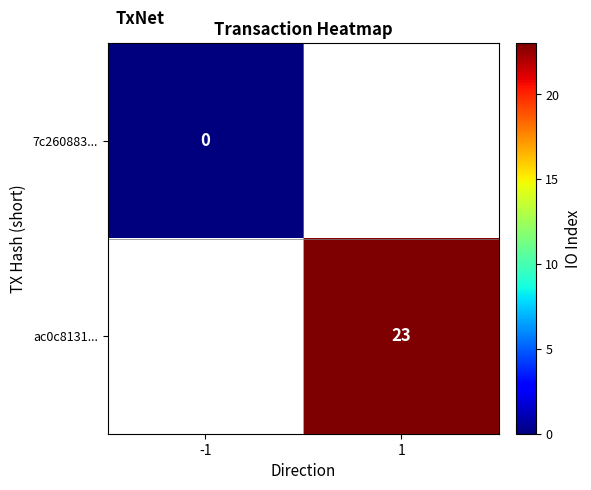

The value of ac0c8131... at 1 is 23. True or false?

True